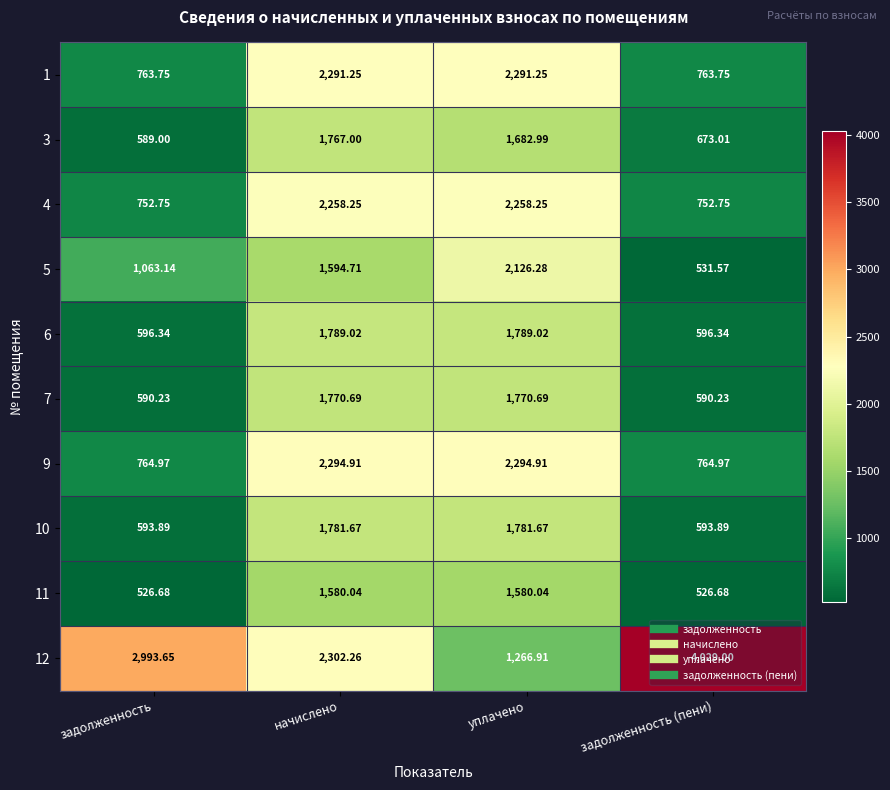

Where does the 11 series first go above 1580?

начислено